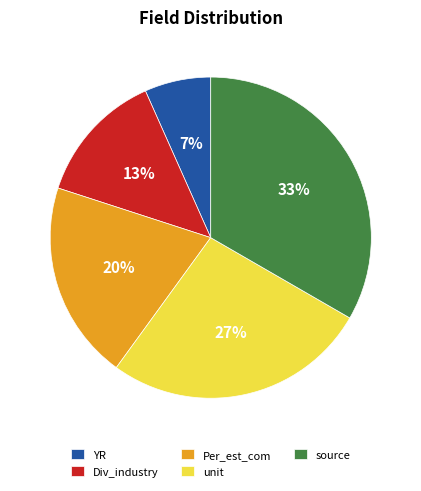

How many segments does this pie chart have?

5